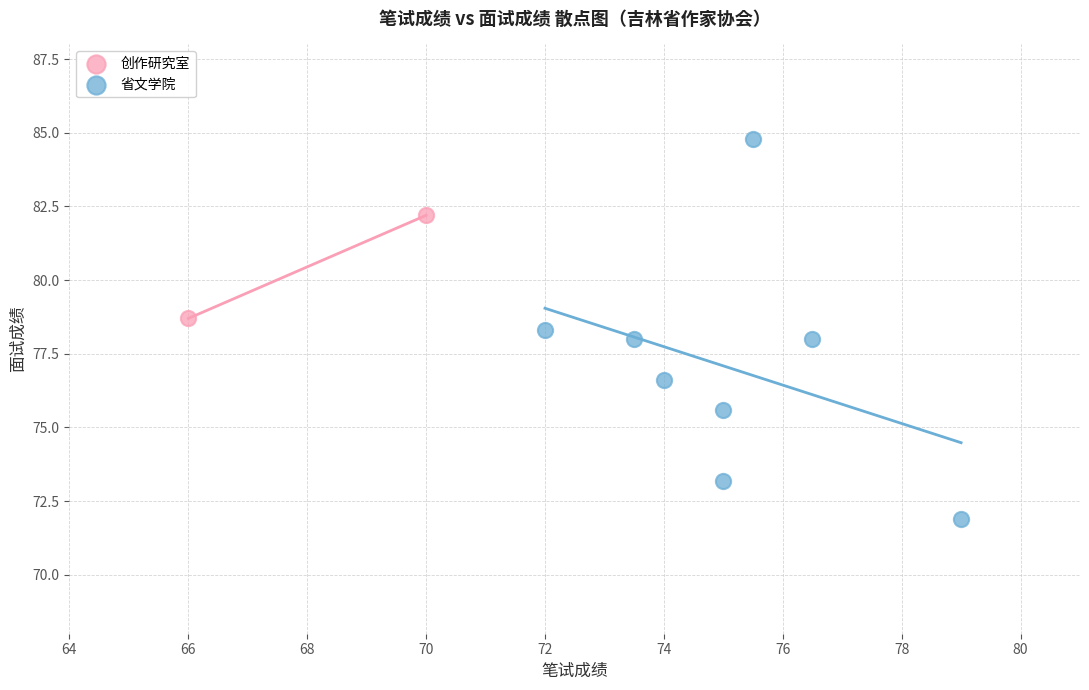

What are all the series names shown in the legend?

创作研究室, 省文学院